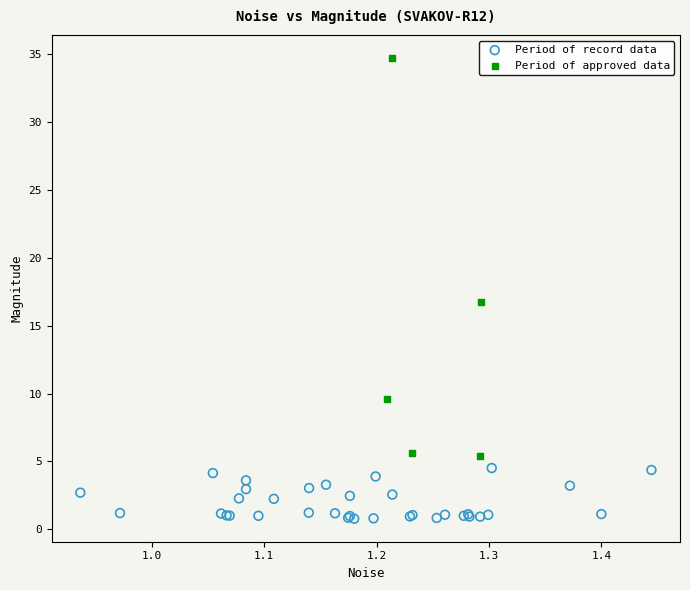

Which series contains the lowest Y value?

Period of record data